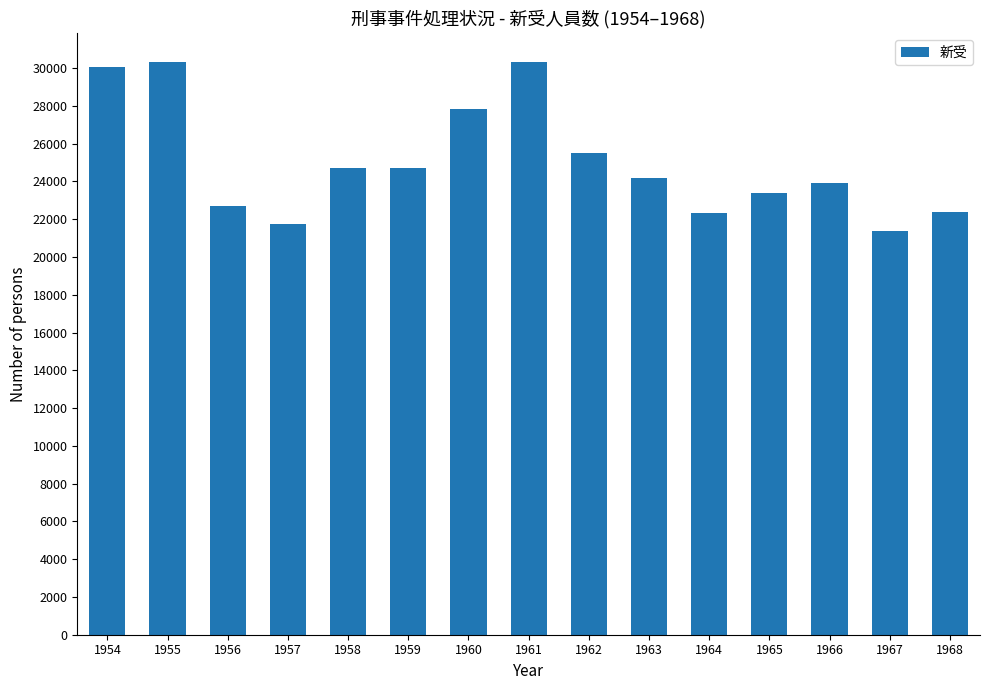

Which has a higher value, 1959 or 1965?

1959